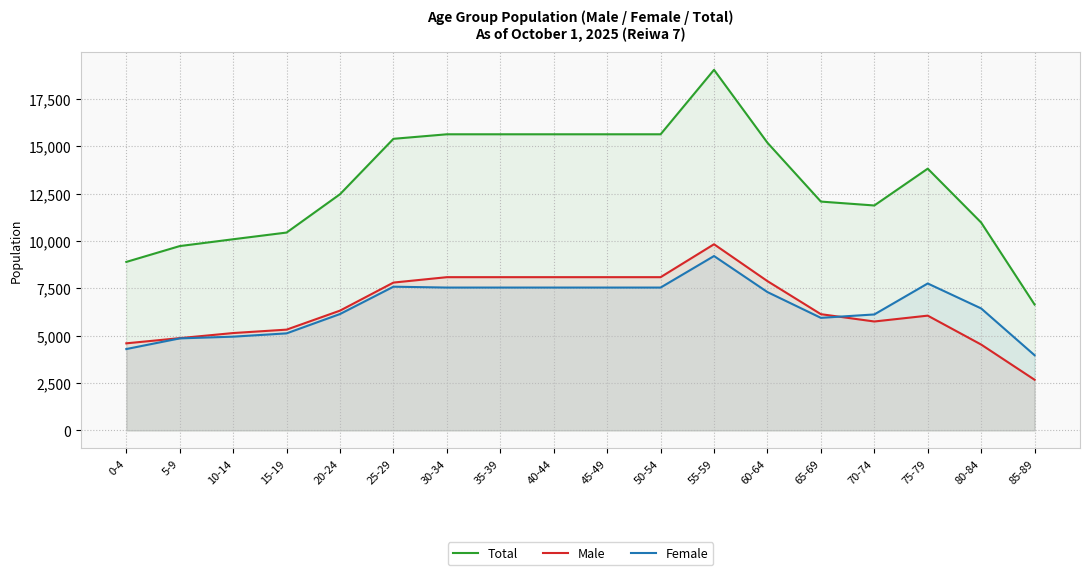

What is the label of the 14th point from the right?

20-24